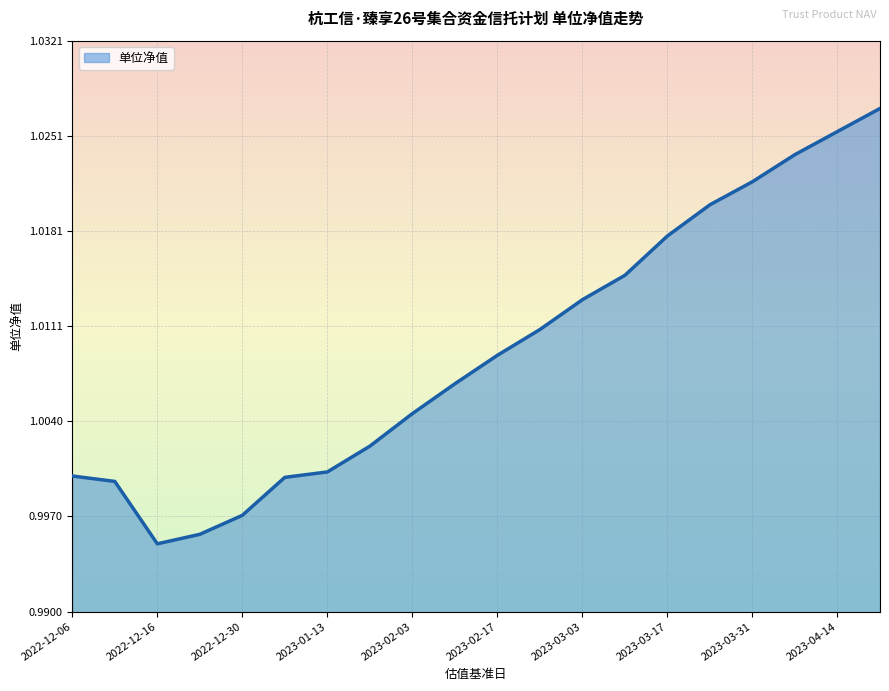

Which category has the highest value across all series?

2023-04-21